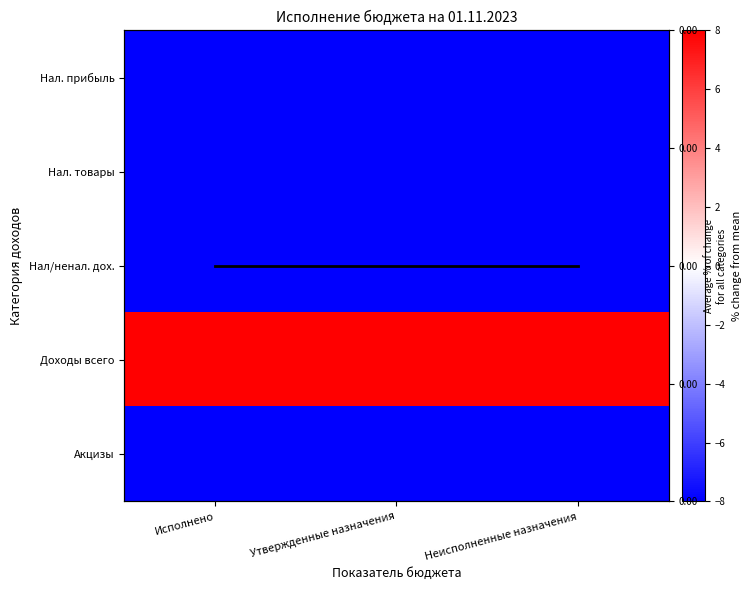

The value of Нал/ненал. дох. at Исполнено is -9.4. True or false?

False